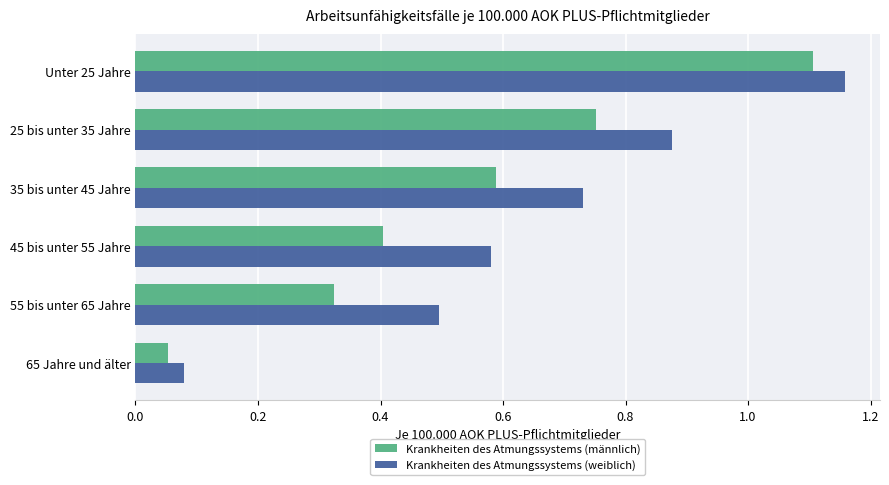

What is the difference between the second highest and second lowest values in the Krankheiten des Atmungssystems (weiblich) series?

0.4